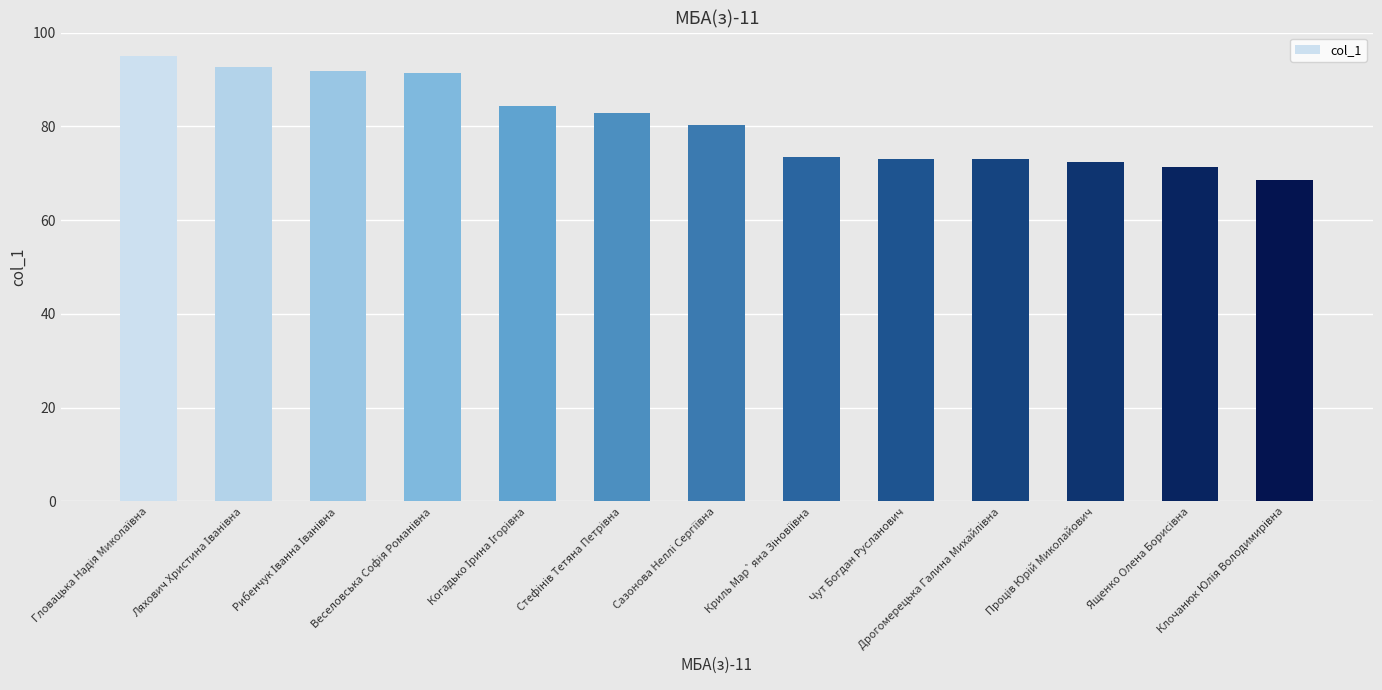

What is the greatest value displayed?

95.0